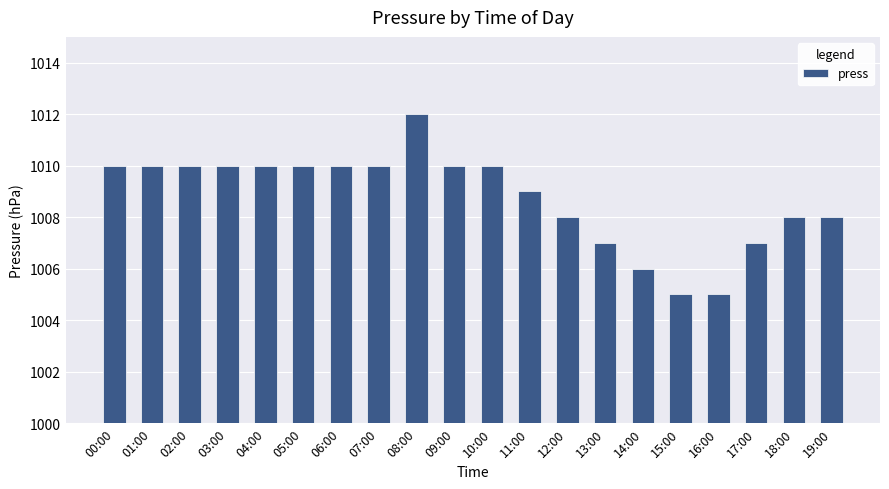

True or false: the data shows 1005 at 16:00.

True